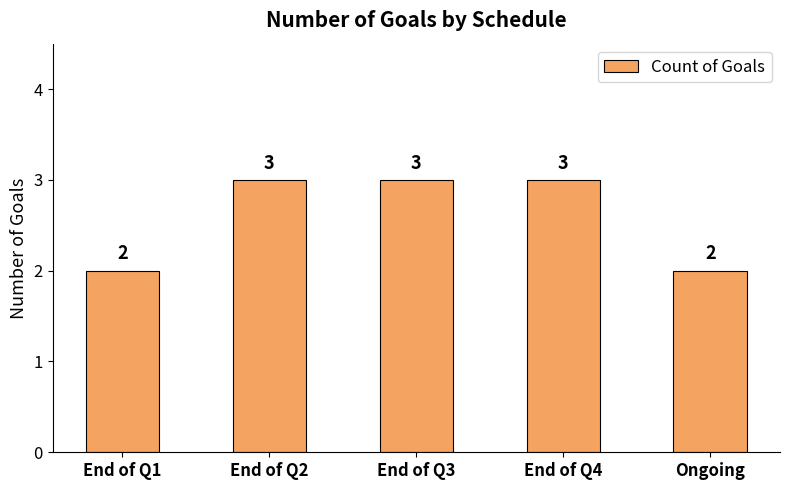

Does the chart contain any negative values?

No